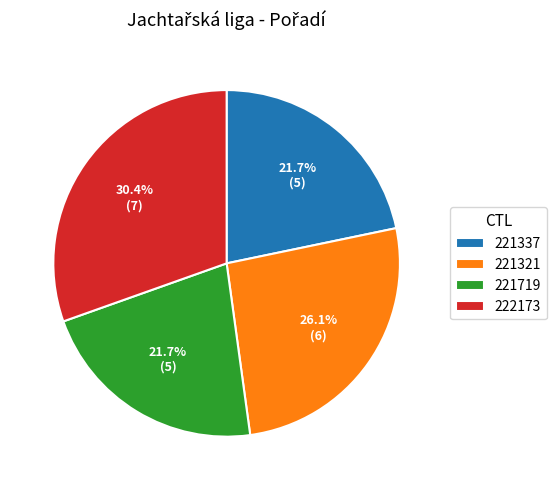

Between 221321 and 221719, which is larger?

221321